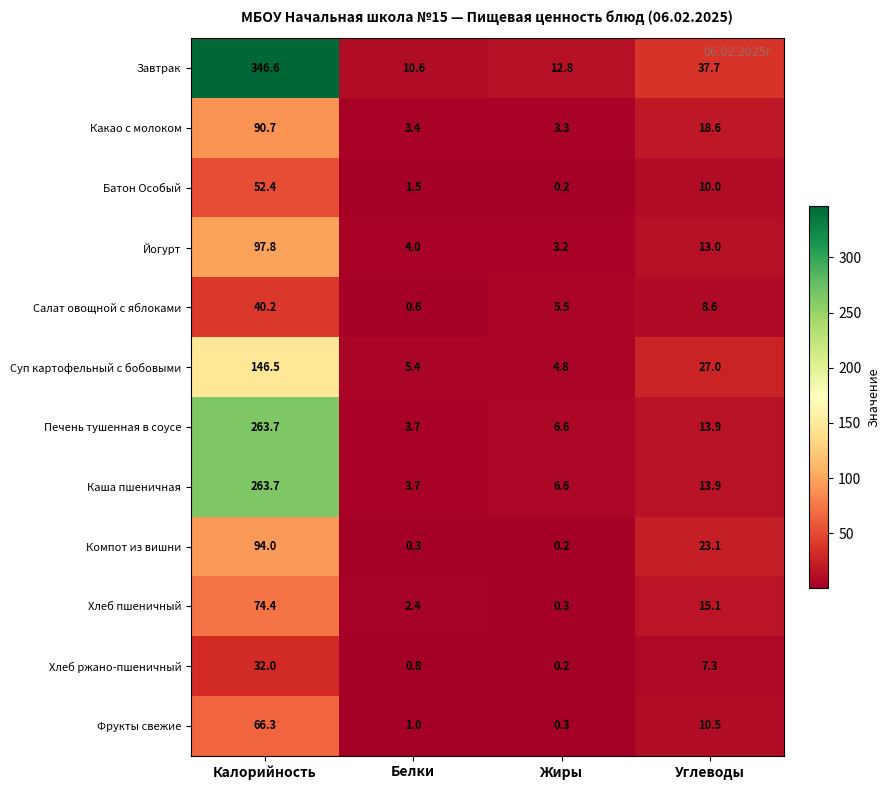

Is the value of Печень тушенная в соусе at Калорийность greater than the value of Завтрак at Белки?

Yes